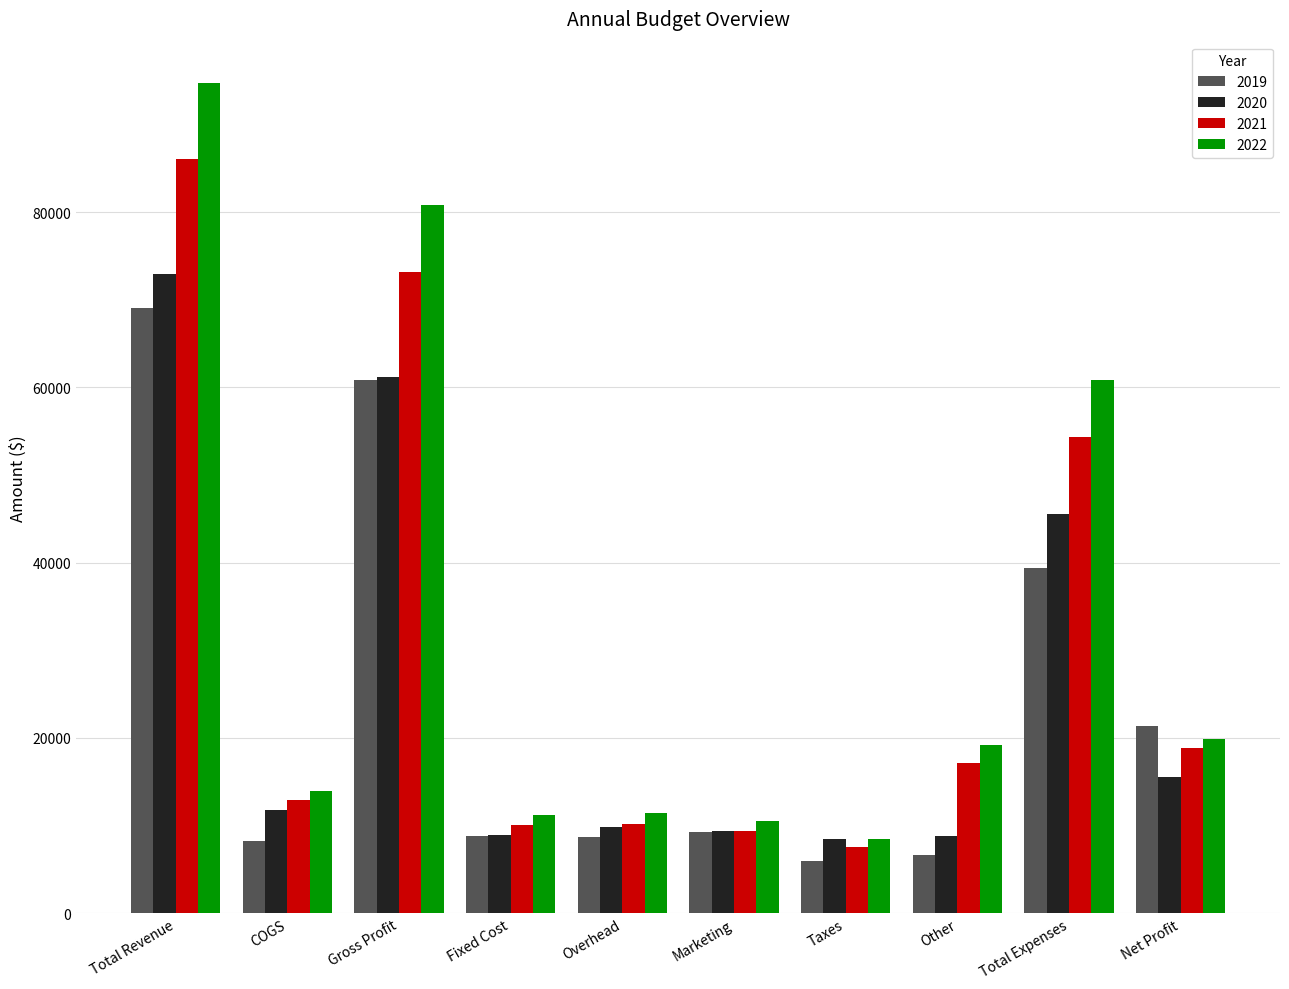

Is it true that 2022 equals 11261.9 at Fixed Cost?

True